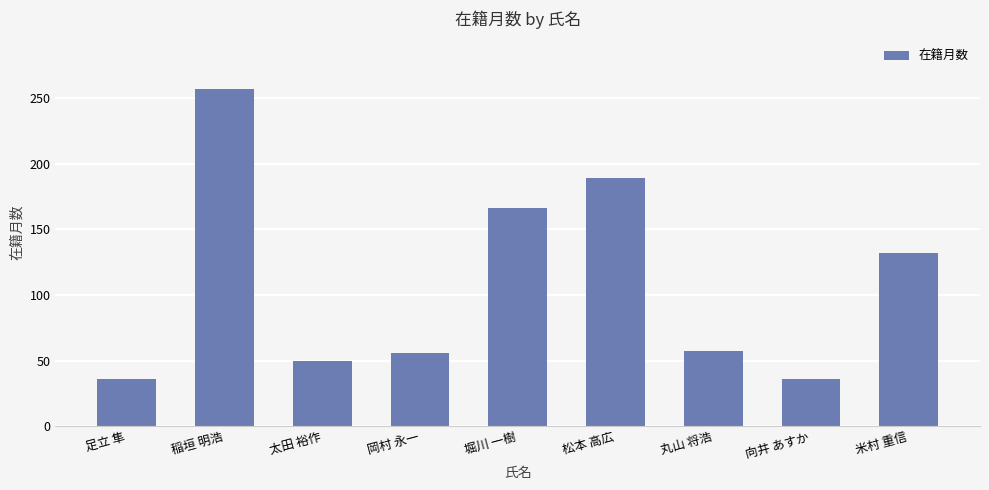

What is the label of the 6th bar from the left?

松本 高広